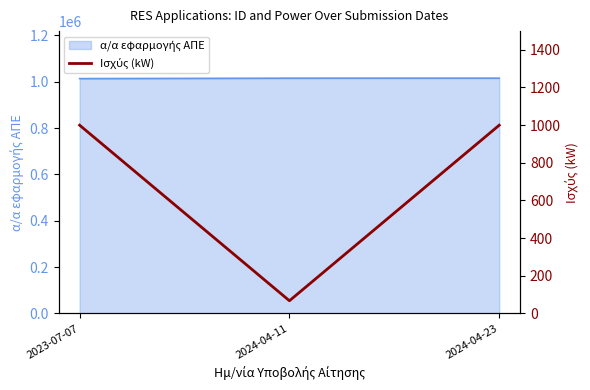

What position from the left is 2024-04-23?

3